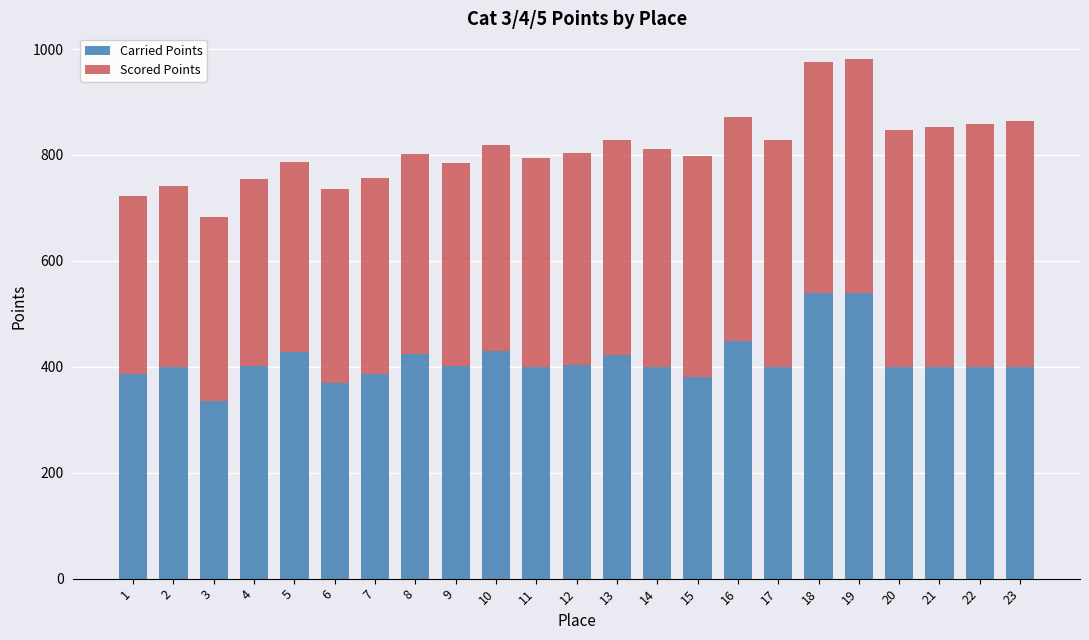

What is the total value across all series at 23?

863.8